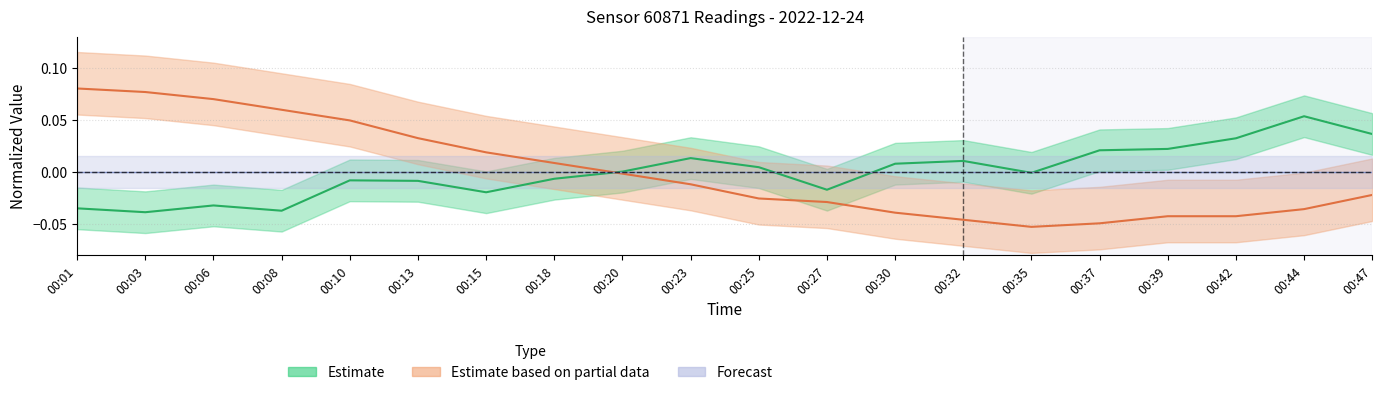

Reading right to left, extract all data points from this chart.

pressure_center: 00:47=0.0	00:44=0.1	00:42=0.0	00:39=0.0	00:37=0.0	00:35=-0.0	00:32=0.0	00:30=0.0	00:27=-0.0	00:25=0.0	00:23=0.0	00:20=0.0	00:18=-0.0	00:15=-0.0	00:13=-0.0	00:10=-0.0	00:08=-0.0	00:06=-0.0	00:03=-0.0	00:01=-0.0
temperature_center: 00:47=-0.0	00:44=-0.0	00:42=-0.0	00:39=-0.0	00:37=-0.0	00:35=-0.1	00:32=-0.0	00:30=-0.0	00:27=-0.0	00:25=-0.0	00:23=-0.0	00:20=-0.0	00:18=0.0	00:15=0.0	00:13=0.0	00:10=0.0	00:08=0.1	00:06=0.1	00:03=0.1	00:01=0.1